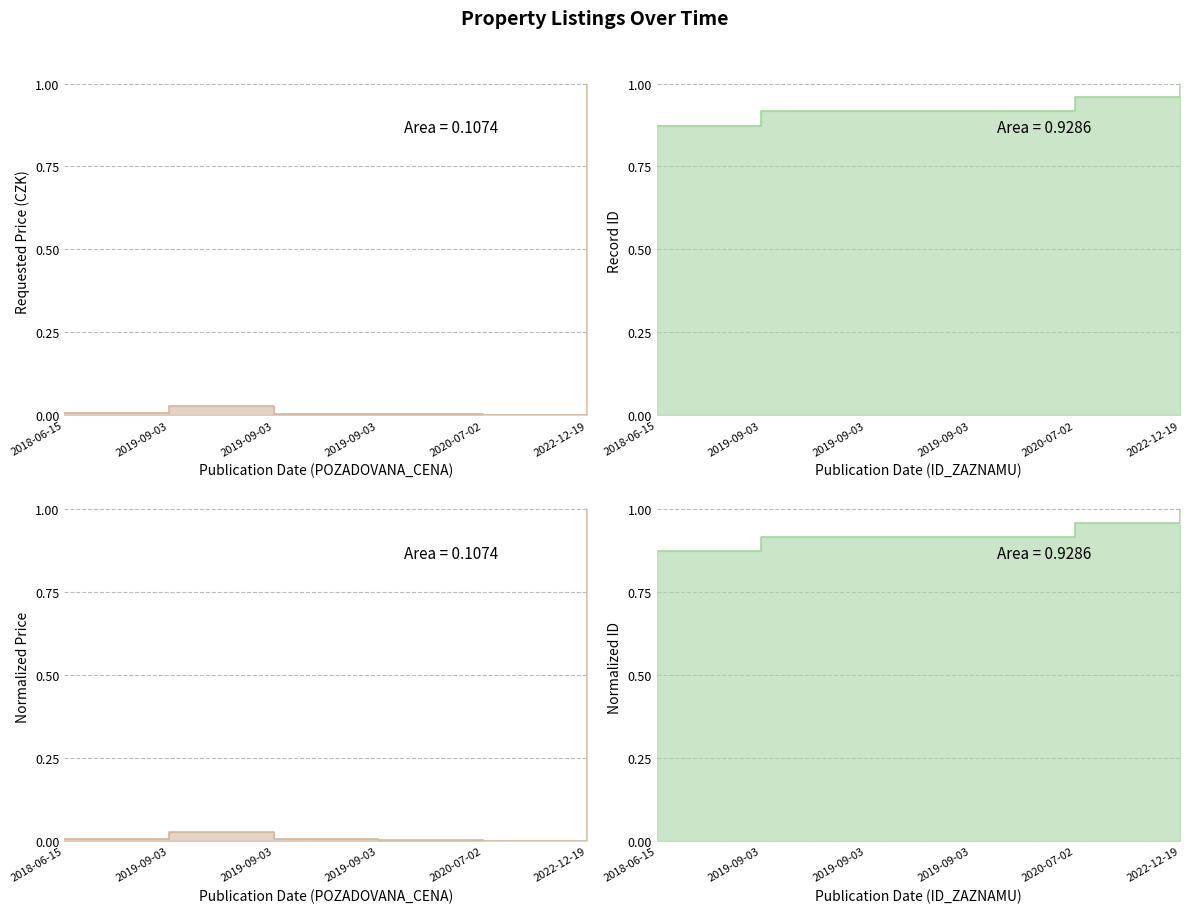

What is the spread (max minus min) of values at 2019-09-03?

0.9